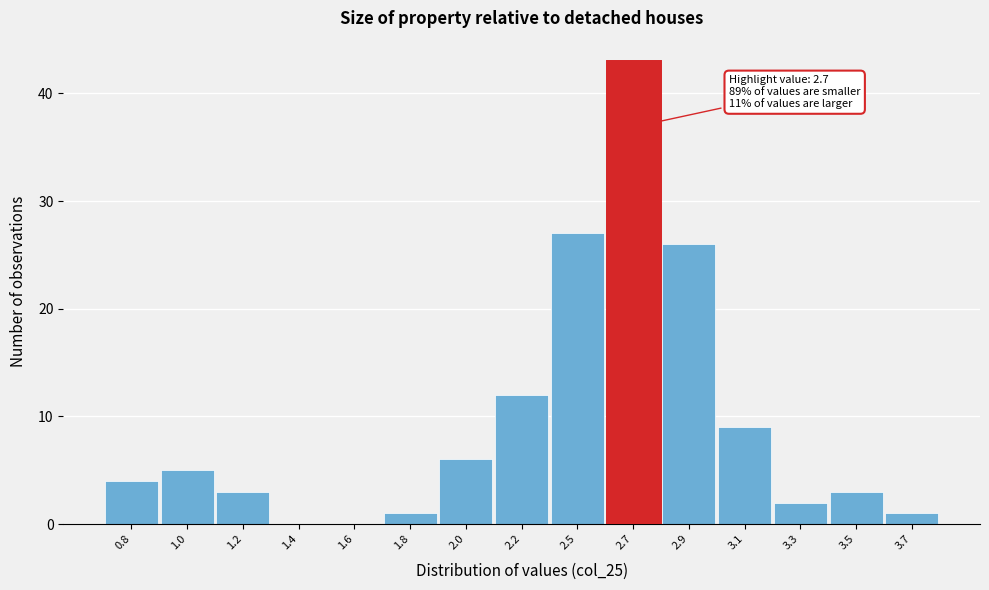

Reading right to left, list all the values displayed in this chart.

3.7=1	3.5=3	3.3=2	3.1=9	2.9=26	2.7=43	2.5=27	2.2=12	2.0=6	1.8=1	1.6=0	1.4=0	1.2=3	1.0=5	0.8=4